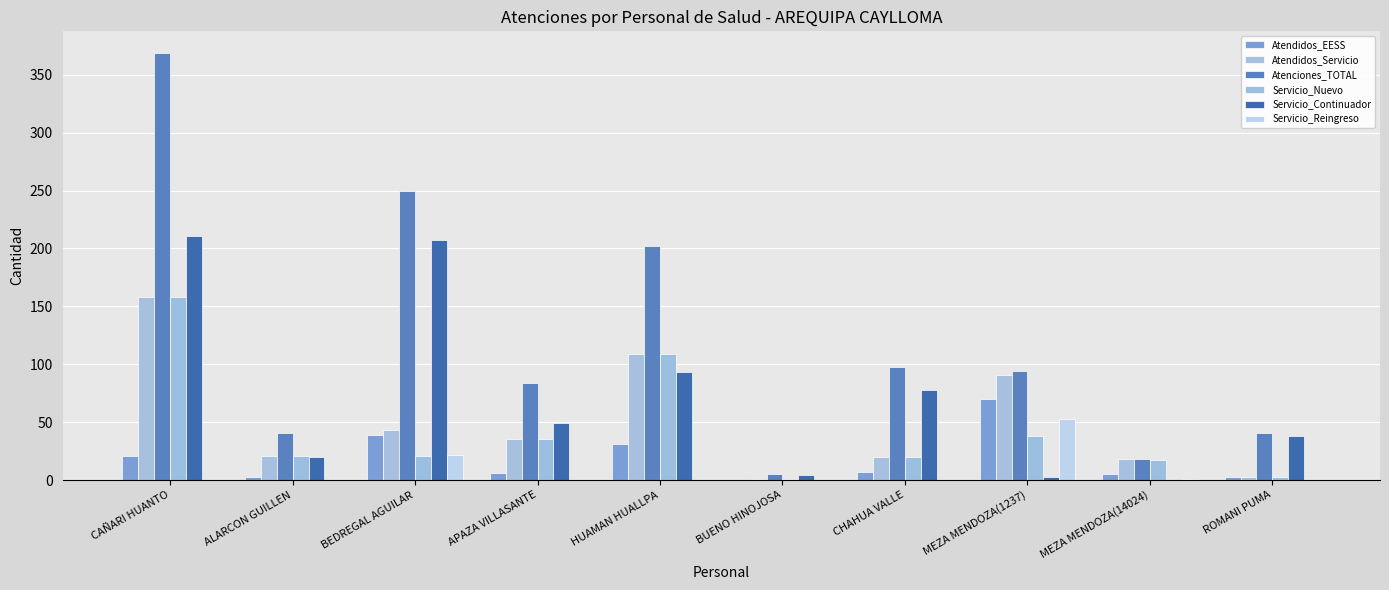

How many distinct data groups are displayed?

6